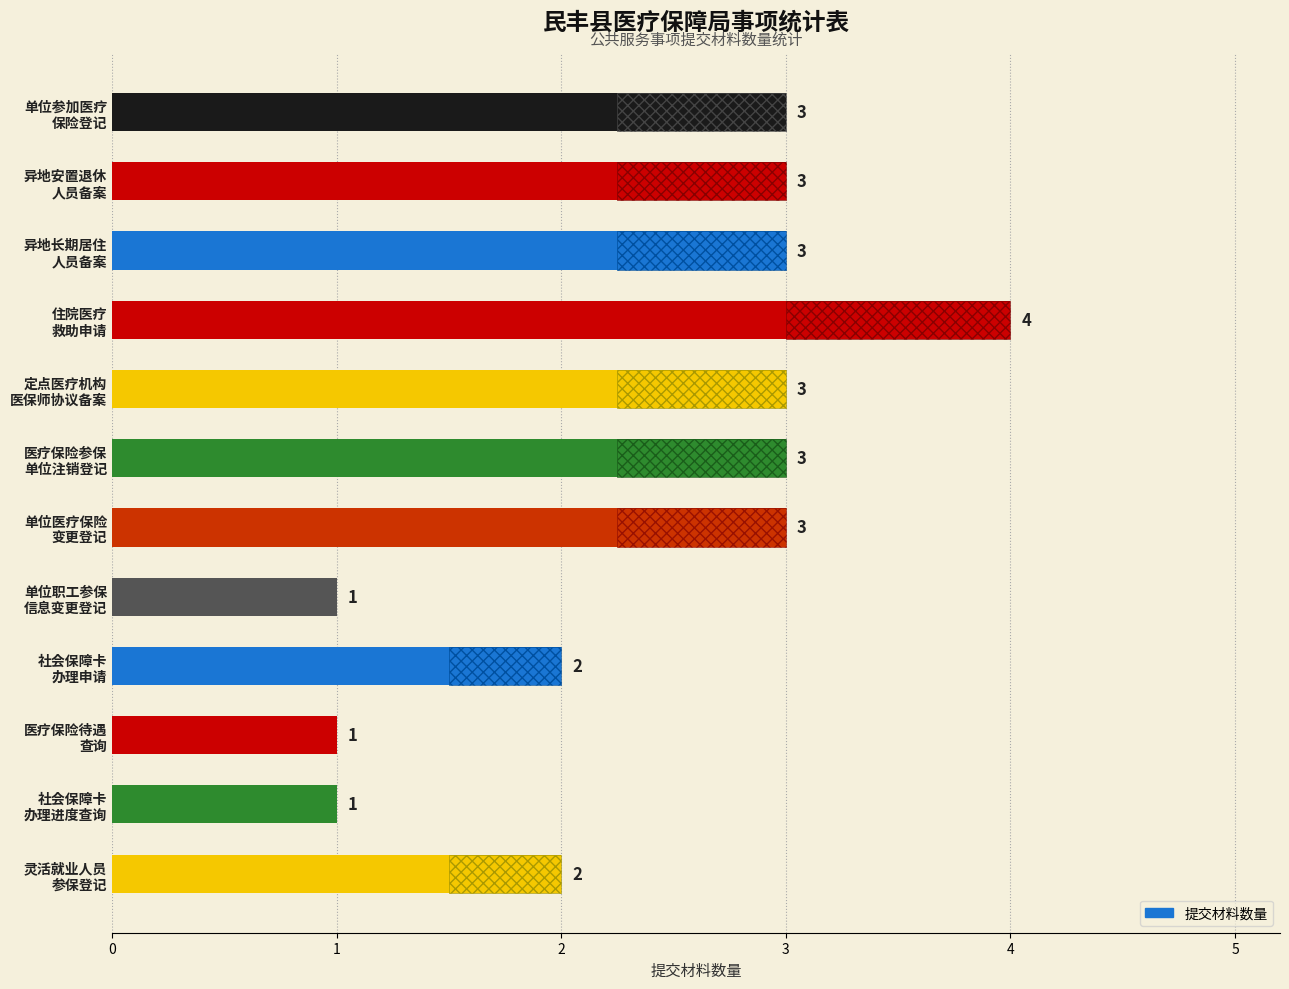

List the labels in order of value, largest first.

住院医疗 救助申请, 单位参加医疗 保险登记, 异地安置退休 人员备案, 异地长期居住 人员备案, 定点医疗机构 医保师协议备案, 医疗保险参保 单位注销登记, 单位医疗保险 变更登记, 社会保障卡 办理申请, 灵活就业人员 参保登记, 单位职工参保 信息变更登记, 医疗保险待遇 查询, 社会保障卡 办理进度查询